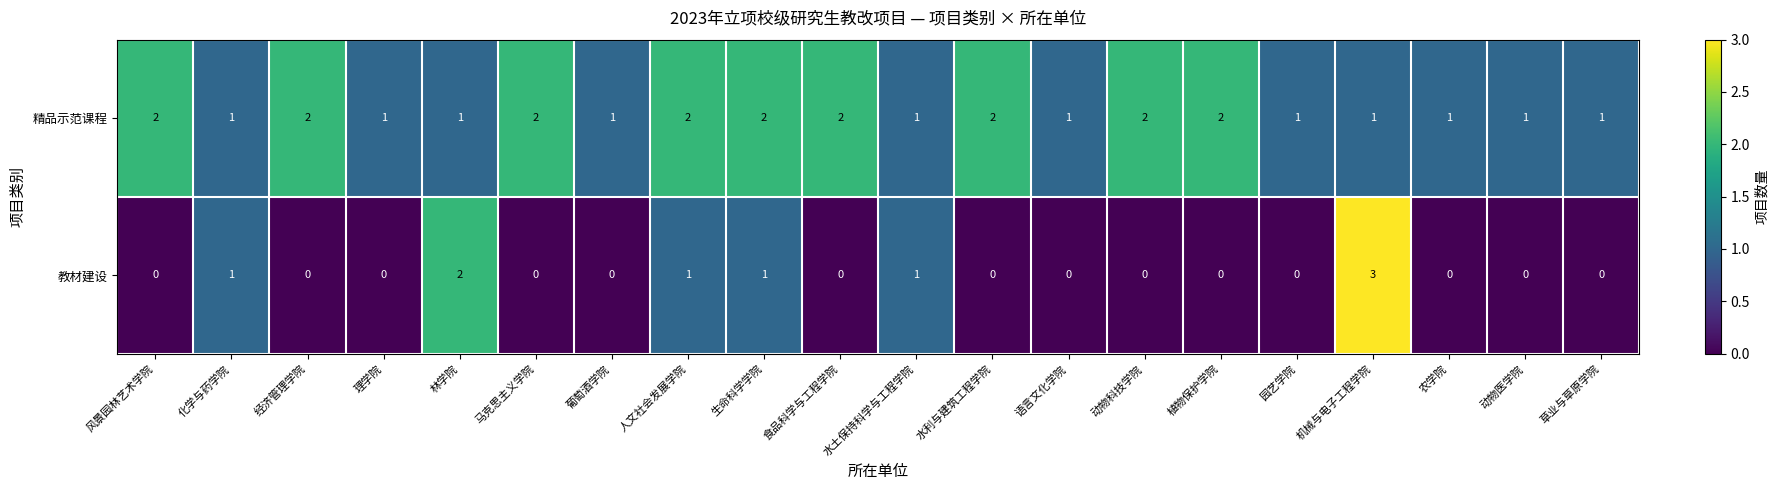

Which label corresponds to the largest value in the chart?

机械与电子工程学院